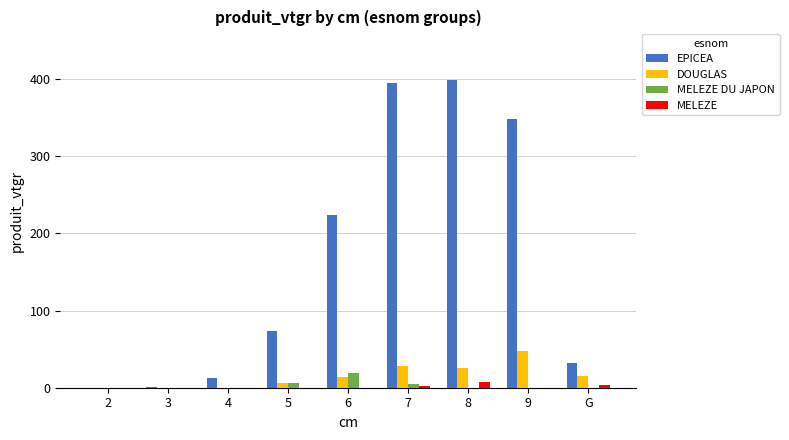

Does the chart contain stacked bars?

No